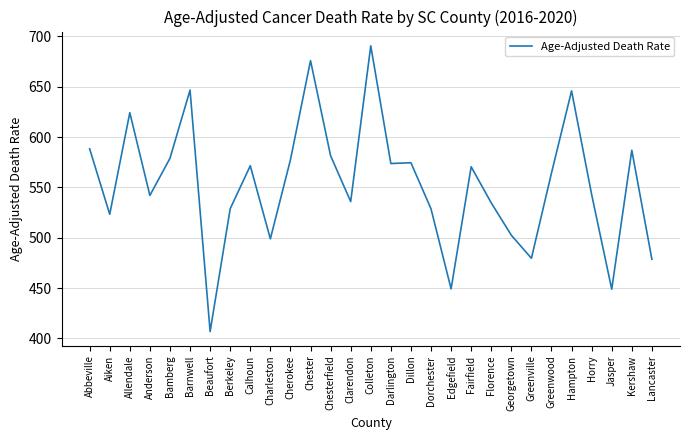

At which category does the chart reach its minimum across all series?

Beaufort